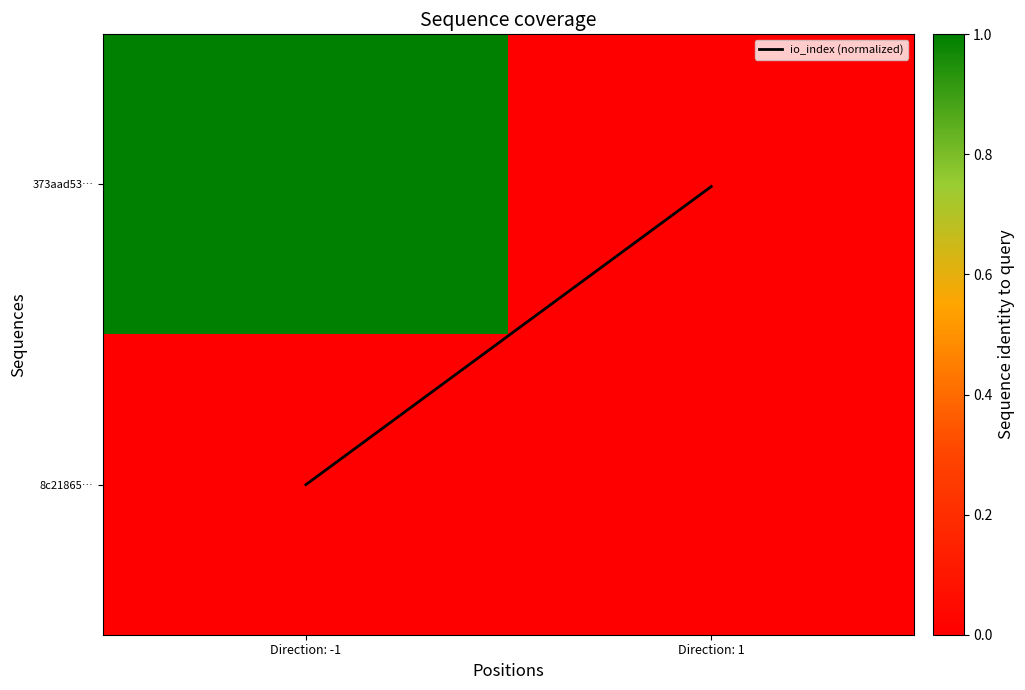

How many categories are shown in the chart?

2